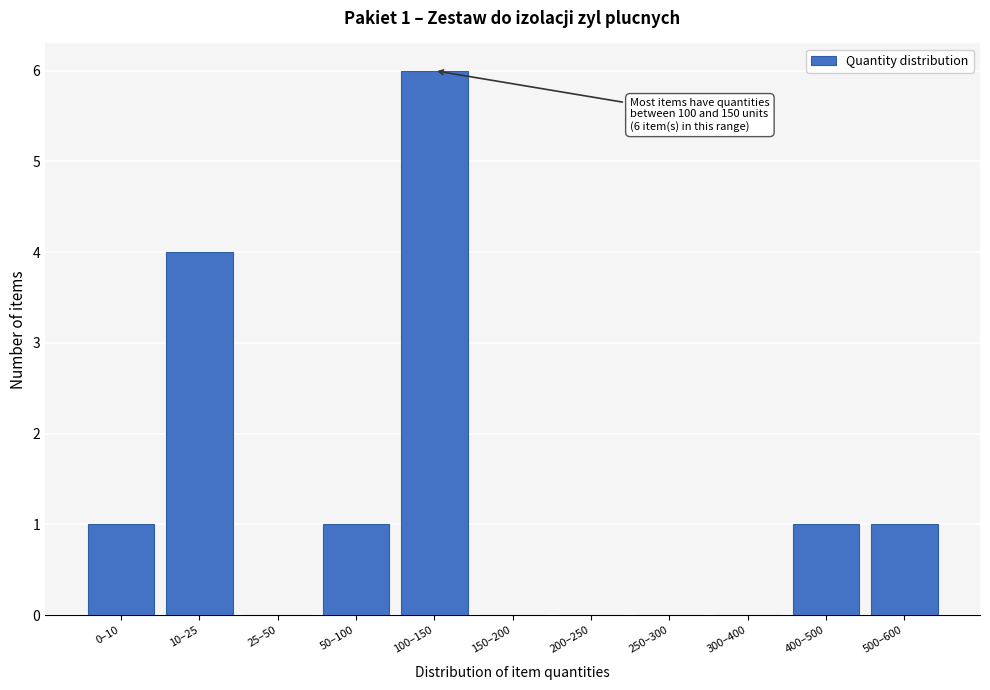

Reading left to right, extract all data points from this chart.

0–10=1	10–25=4	25–50=0	50–100=1	100–150=6	150–200=0	200–250=0	250–300=0	300–400=0	400–500=1	500–600=1